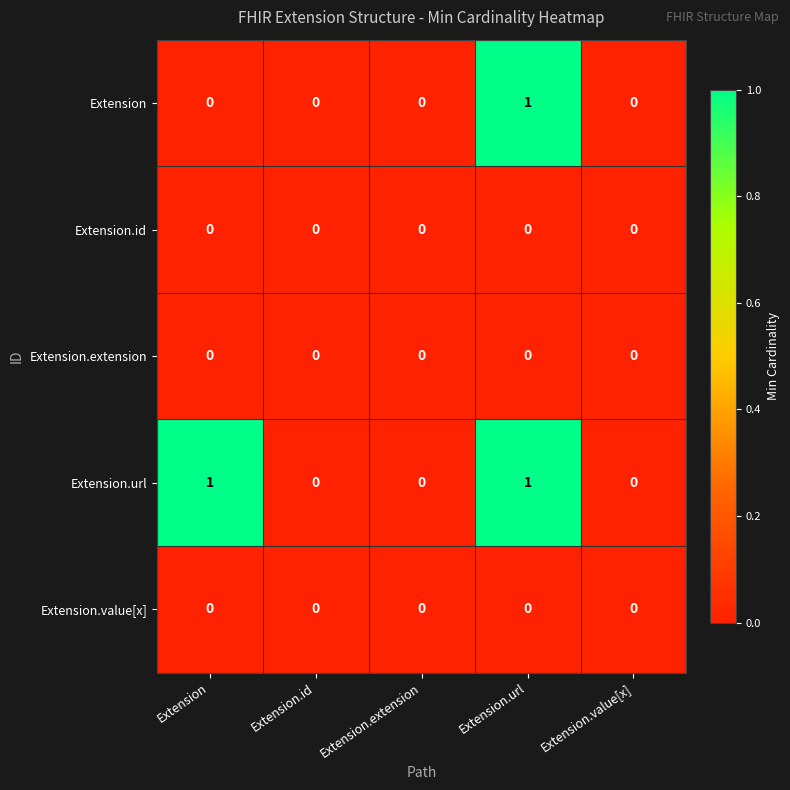

Count the Extension values in the range 0 to 1.

5